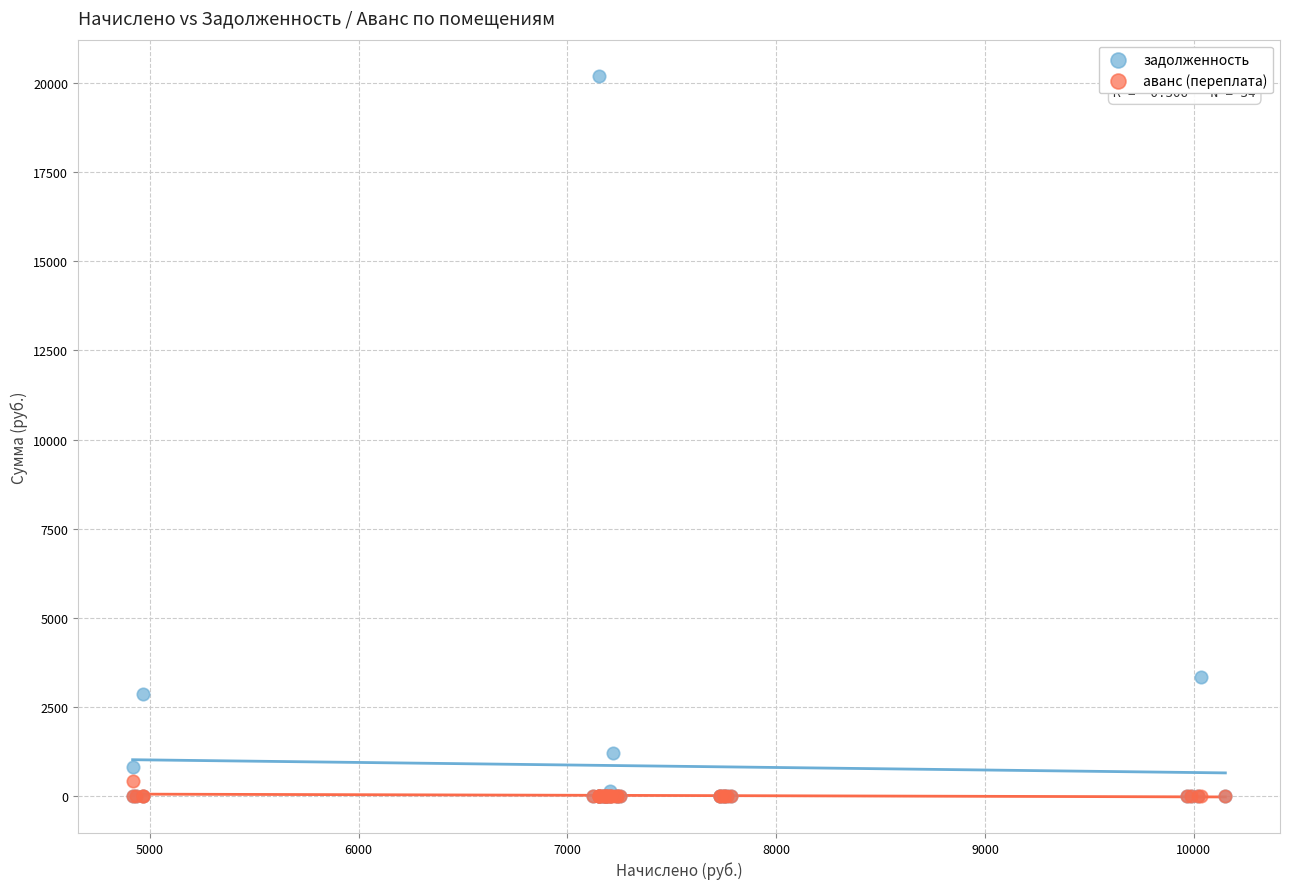

Which series reaches the maximum Y coordinate?

задолженность